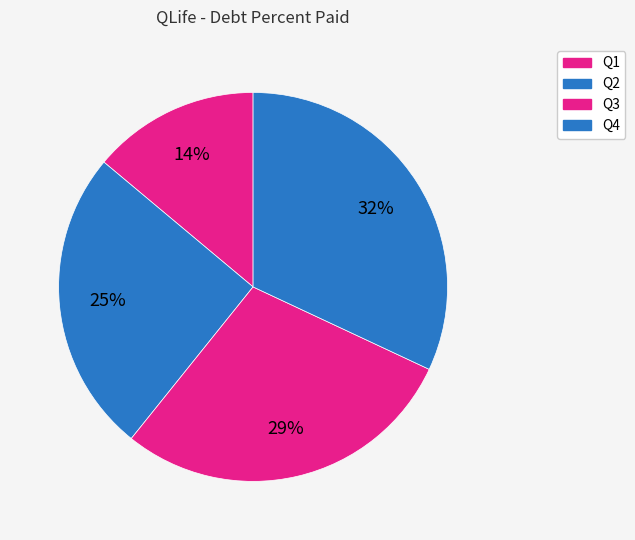

The Q4 slice represents 32% of the pie. True or false?

True